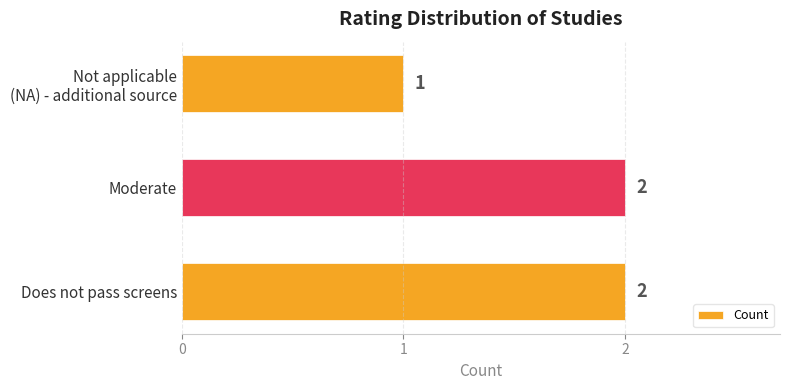

The value at Does not pass screens is 2. True or false?

True